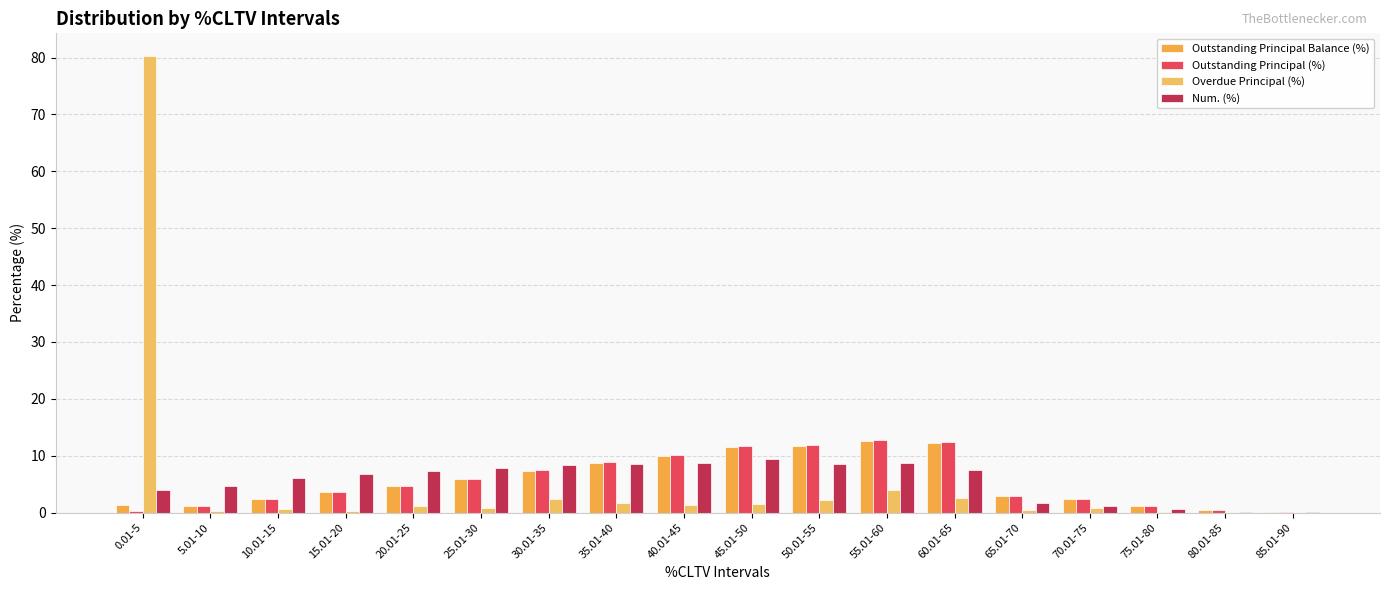

What are all the series names shown in the legend?

Outstanding Principal Balance (%), Outstanding Principal (%), Overdue Principal (%), Num. (%)